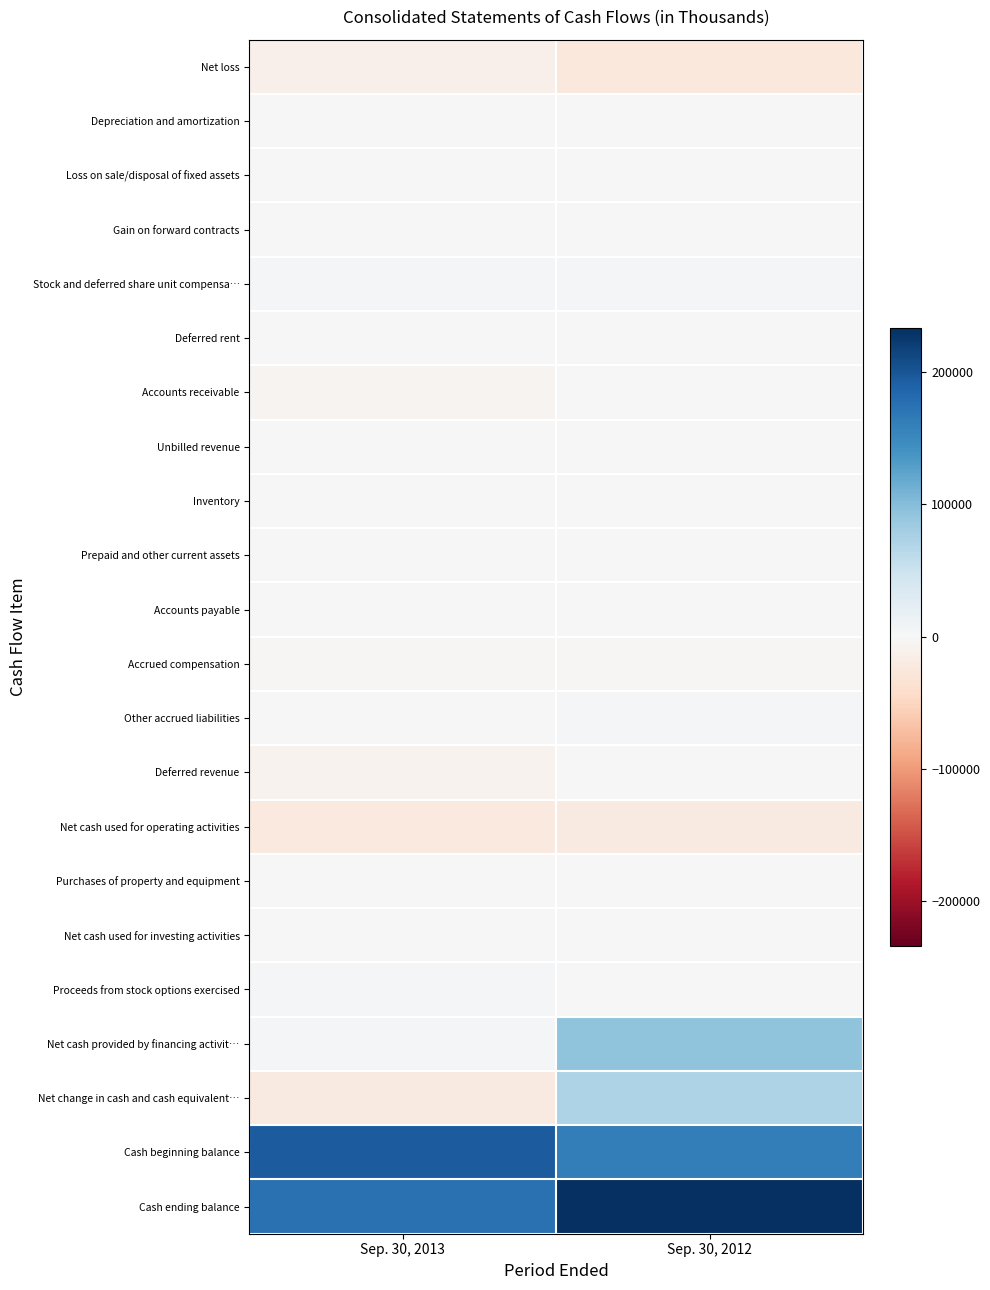

Rank the series by their maximum value, from lowest to highest.

Net cash used for operating activities, Net loss, Accrued compensation, Deferred revenue, Accounts receivable, Purchases of property and equipment, Net cash used for investing activities, Accounts payable, Prepaid and other current assets, Deferred rent, Gain on forward contracts, Loss on sale/disposal of fixed assets, Unbilled revenue, Inventory, Depreciation and amortization, Other accrued liabilities, Proceeds from stock options exercised, Stock and deferred share unit compensa…, Net change in cash and cash equivalent…, Net cash provided by financing activit…, Cash beginning balance, Cash ending balance